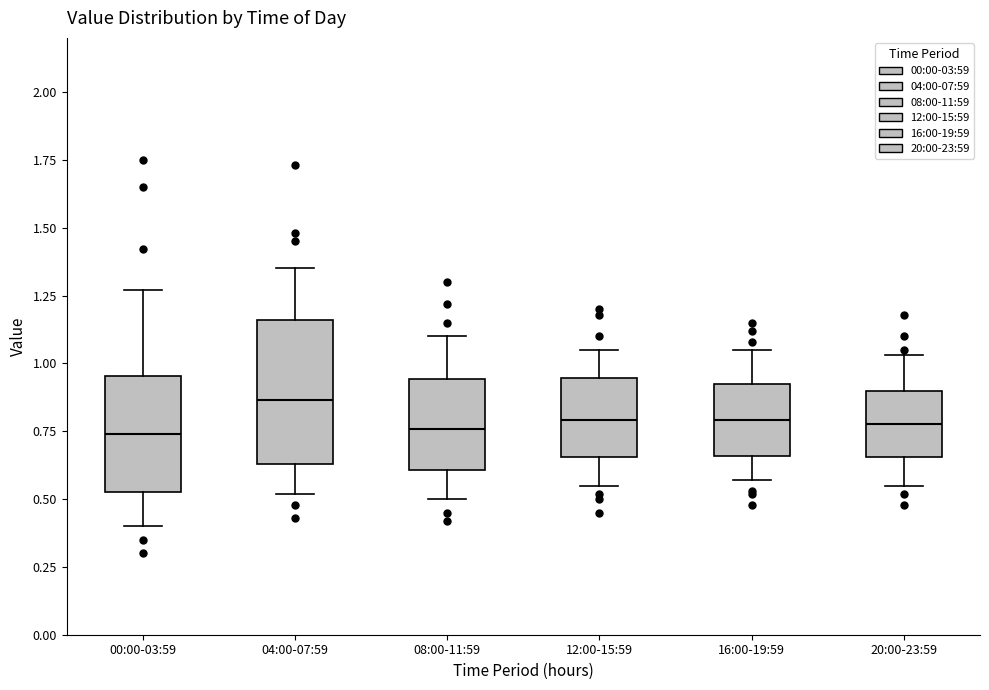

Where is the upper edge of the box for 20:00-23:59 on the y-axis? The values are not printed on the chart, so give them approximately, as read against the axis.

0.90